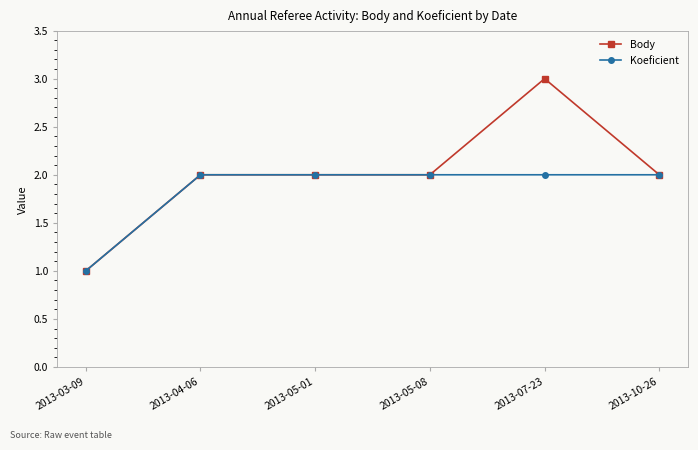

How many series are shown in this chart?

2